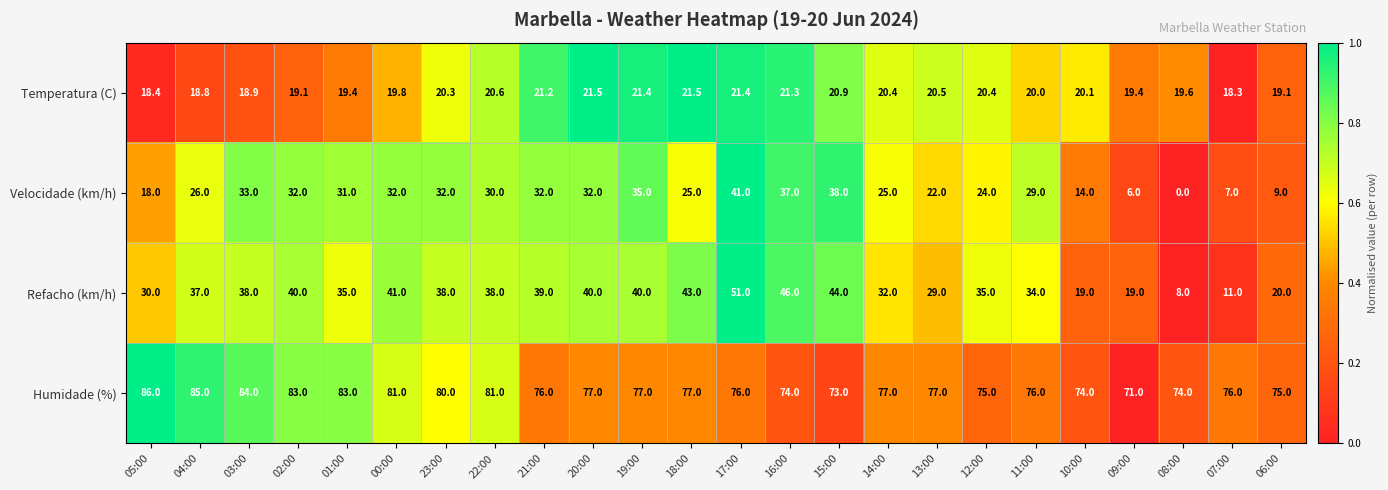

Between 03:00 and 15:00, which series saw the biggest shift?

Humidade (%)